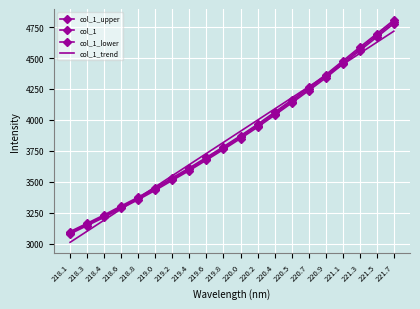

Rank the series by their maximum value, from lowest to highest.

col_1_trend, col_1_lower, col_1, col_1_upper